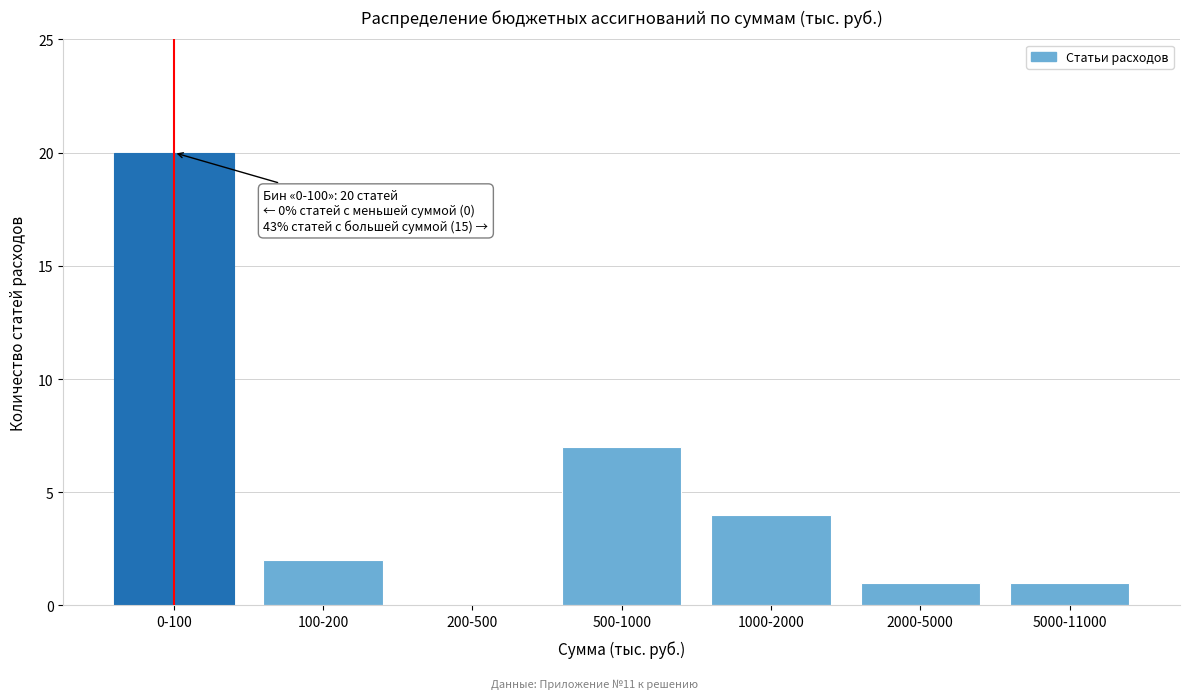

Reading left to right, transcribe all the data shown in this chart.

0-100=20	100-200=2	200-500=0	500-1000=7	1000-2000=4	2000-5000=1	5000-11000=1